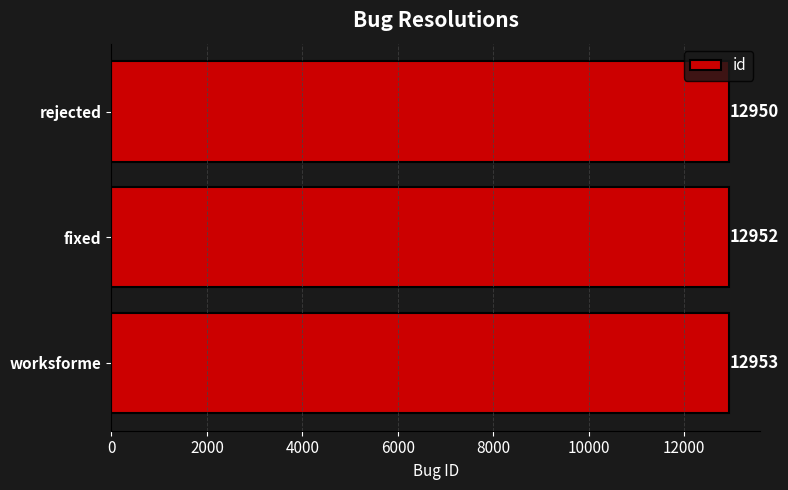

What is the change in value from worksforme to rejected?

-3